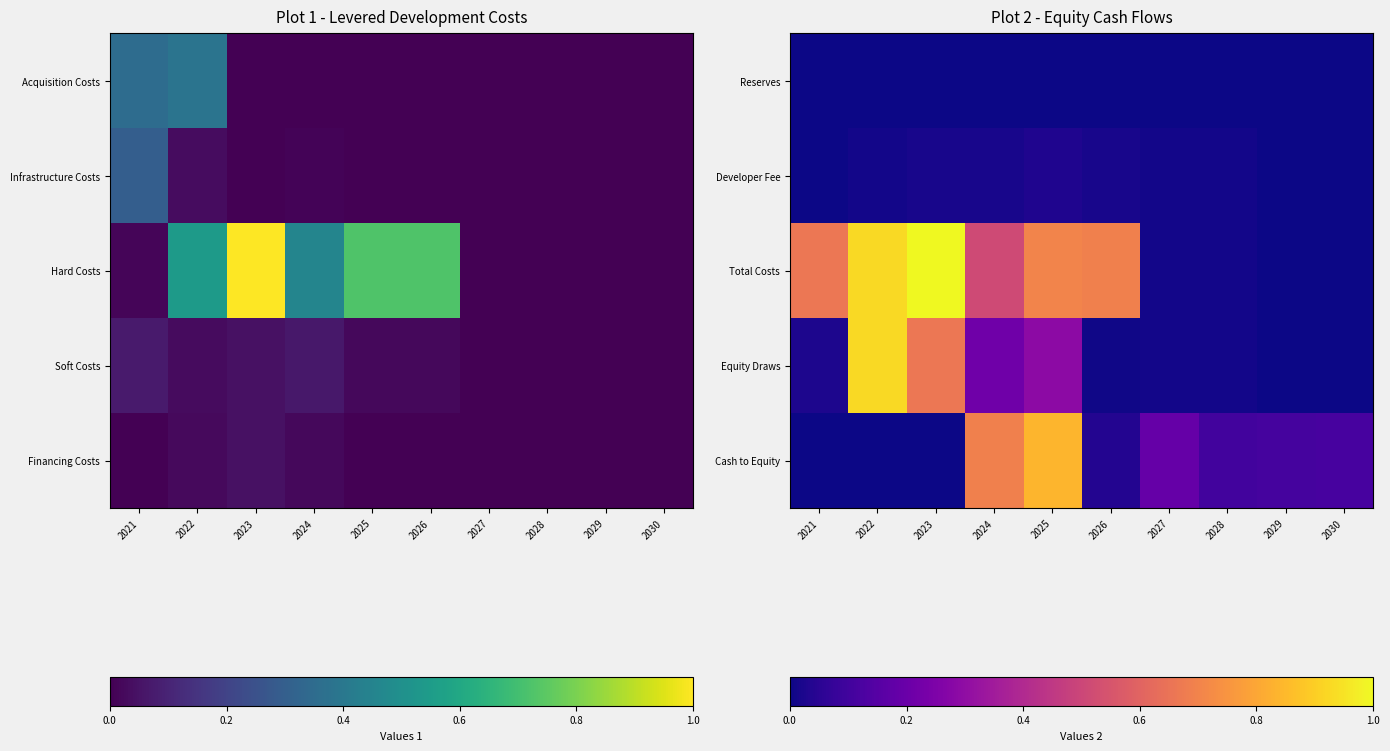

How many data points does each series have?

10